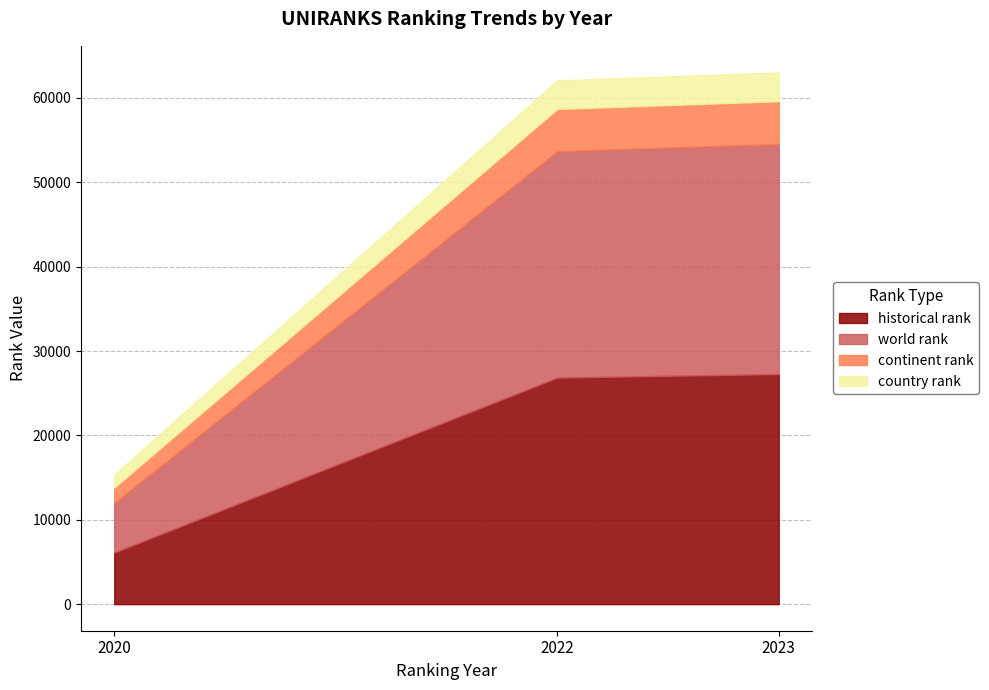

Rank the series at 2023 from lowest to highest value.

country rank, continent rank, historical rank, world rank